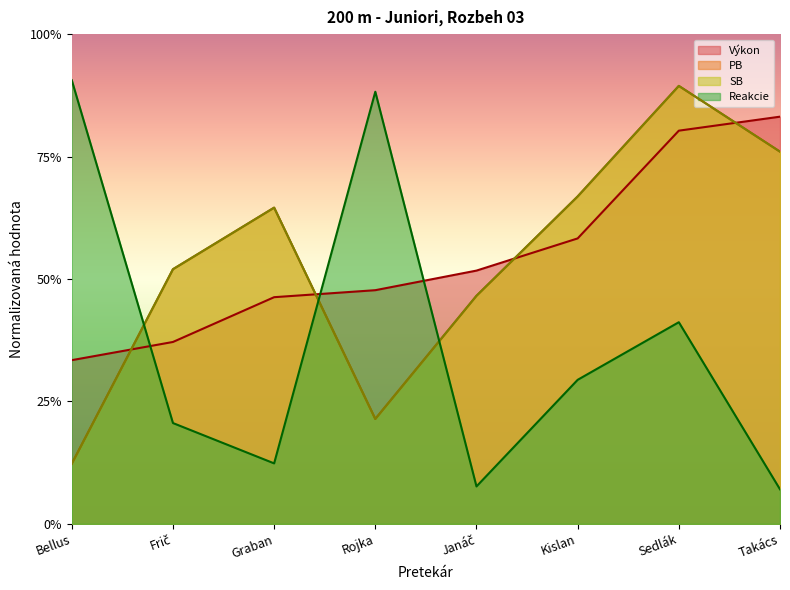

At which category does the chart reach its minimum across all series?

Takács